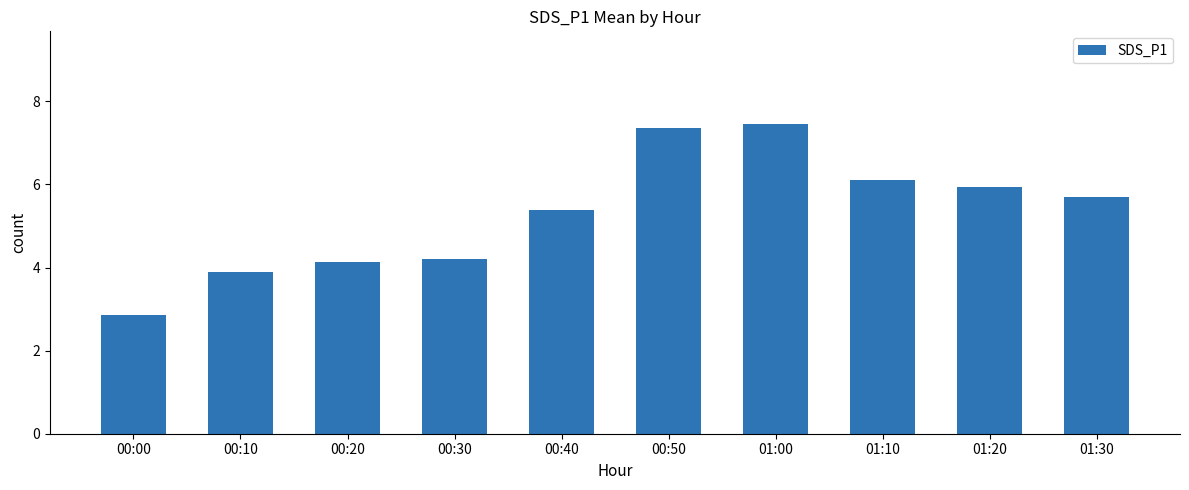

Does the chart contain any negative values?

No